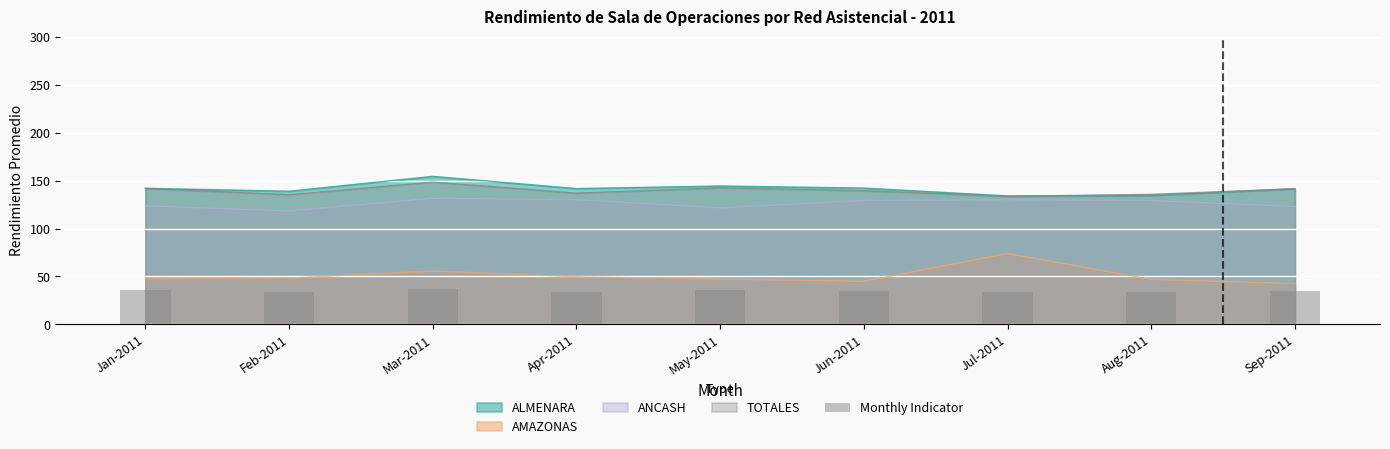

Which label corresponds to the largest value in the chart?

Mar-2011